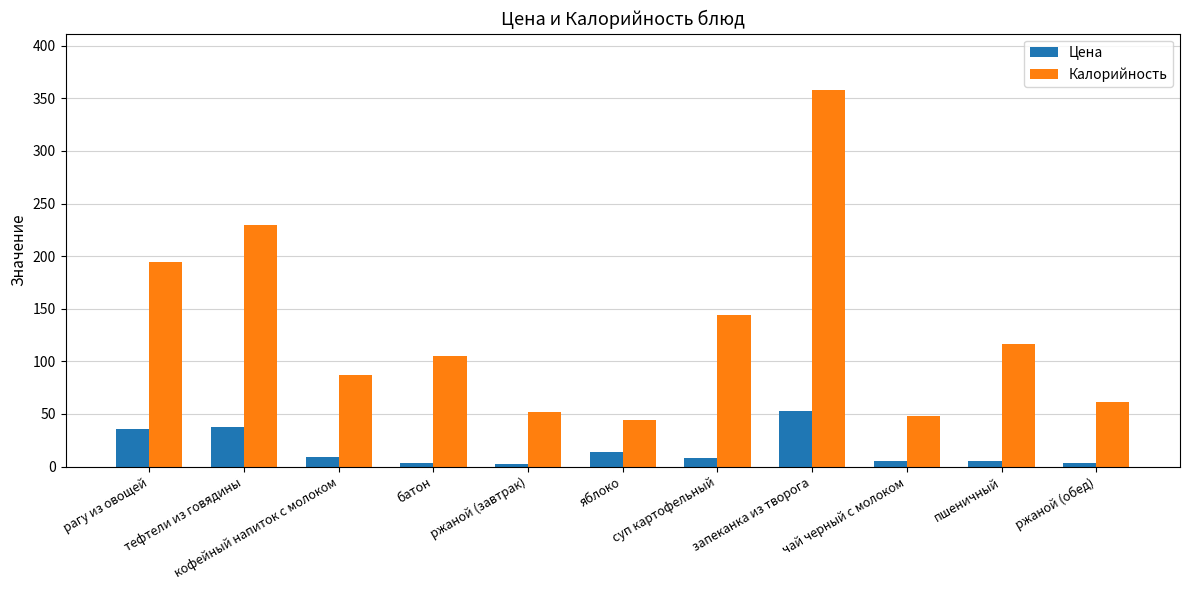

Is the value of Цена at ржаной (завтрак) greater than the value of Калорийность at ржаной (завтрак)?

No